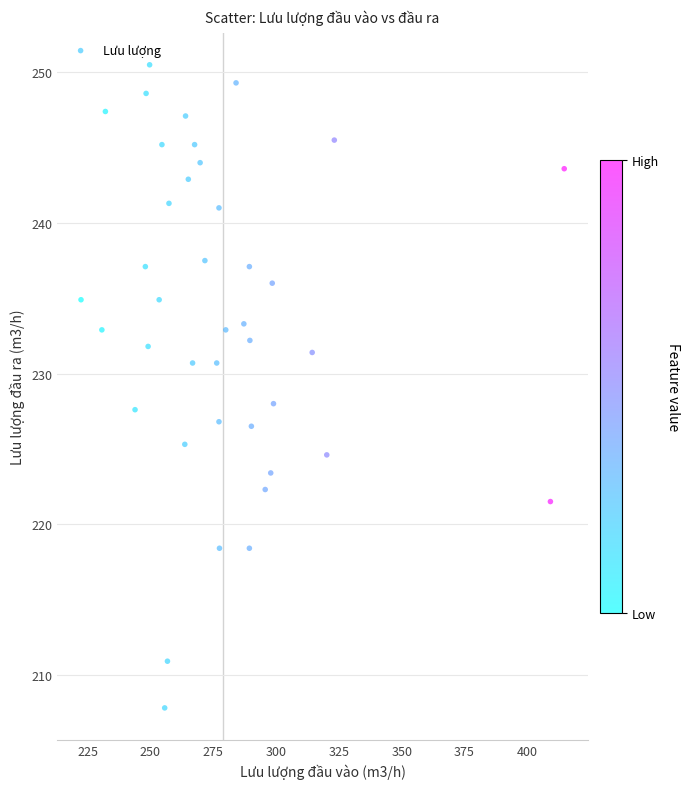

What is the range of X values (max minus min)?

192.3